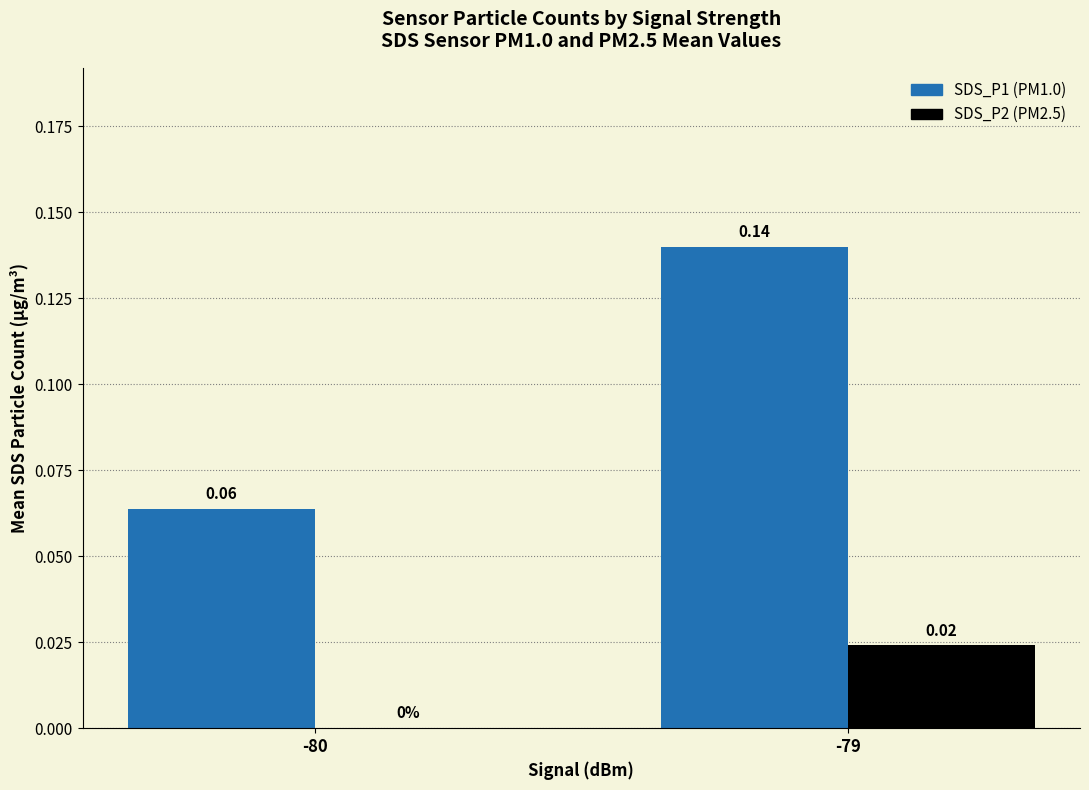

How many distinct data groups are displayed?

2